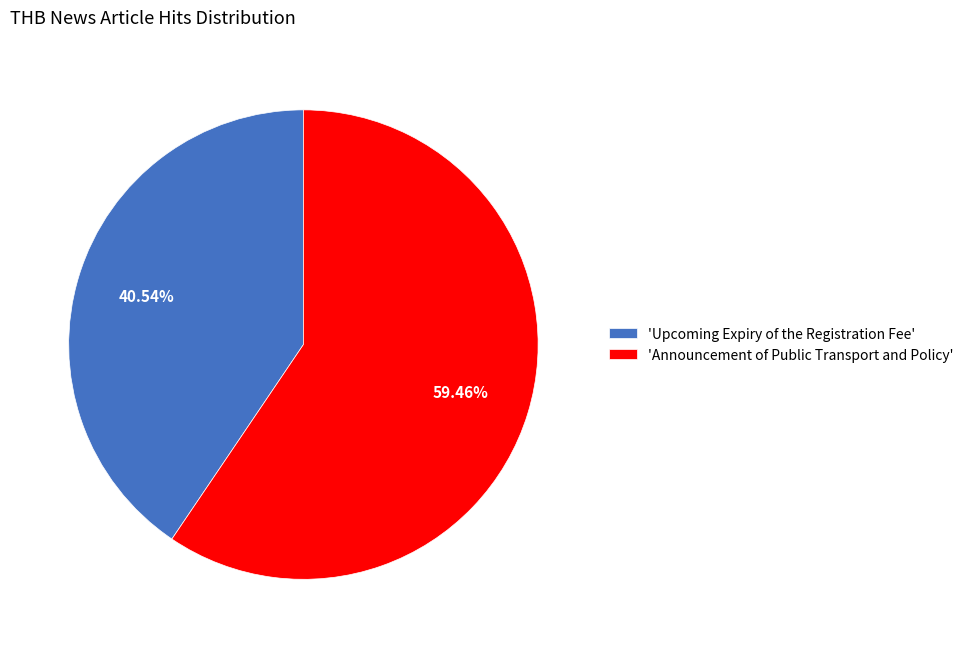

Is there any slice that represents more than half of the pie?

Yes